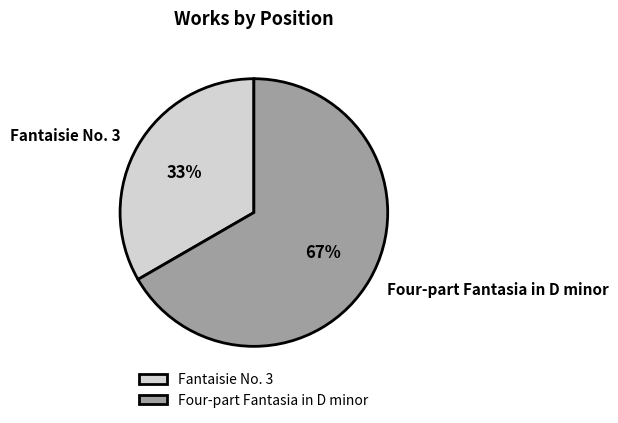

Does any single category account for the majority?

Yes